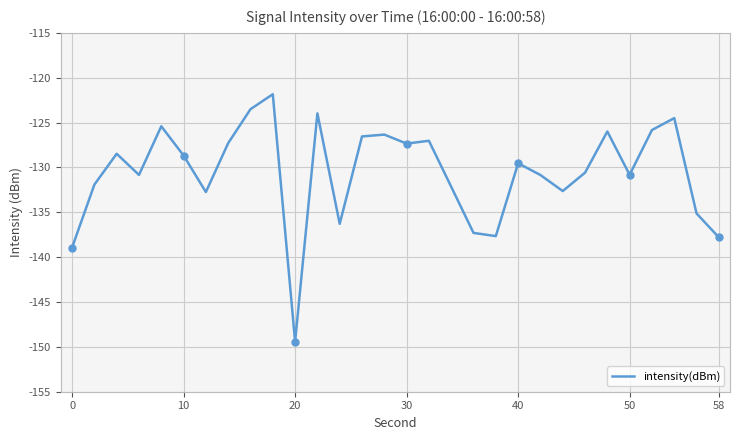

What is the smallest value displayed?

-149.4